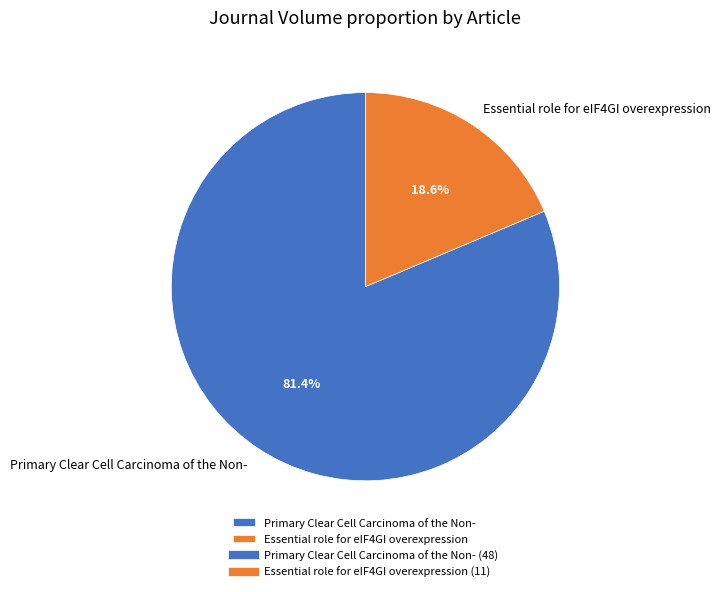

Which has a higher value, Primary Clear Cell Carcinoma of the Non- or Essential role for eIF4GI overexpression?

Primary Clear Cell Carcinoma of the Non-